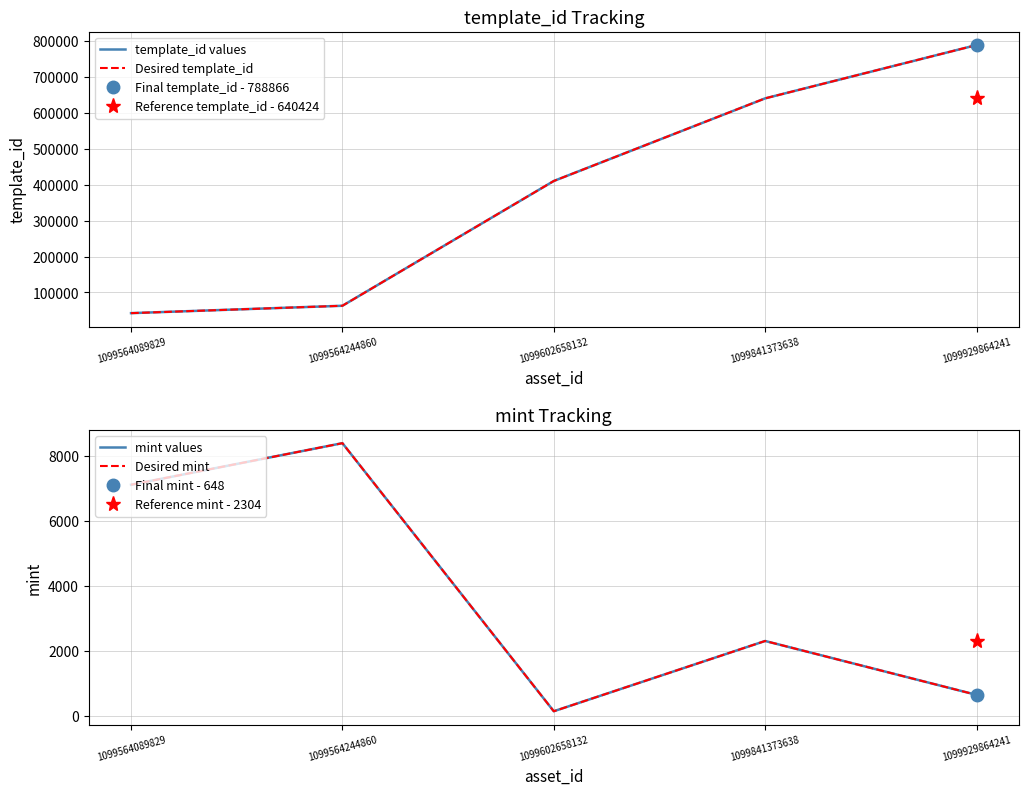

Which series has the widest spread of values?

template_id values